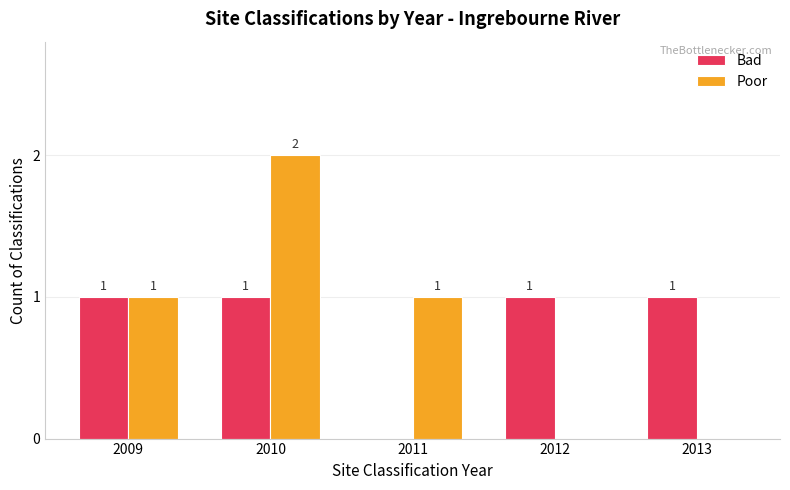

Reading left to right, extract all data points from this chart.

Bad: 1	1	0	1	1
Poor: 1	2	1	0	0